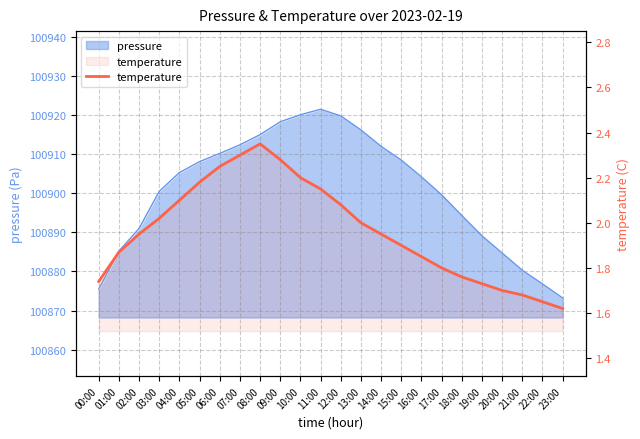

True or false: the data shows 1.6 at 07:00.

False